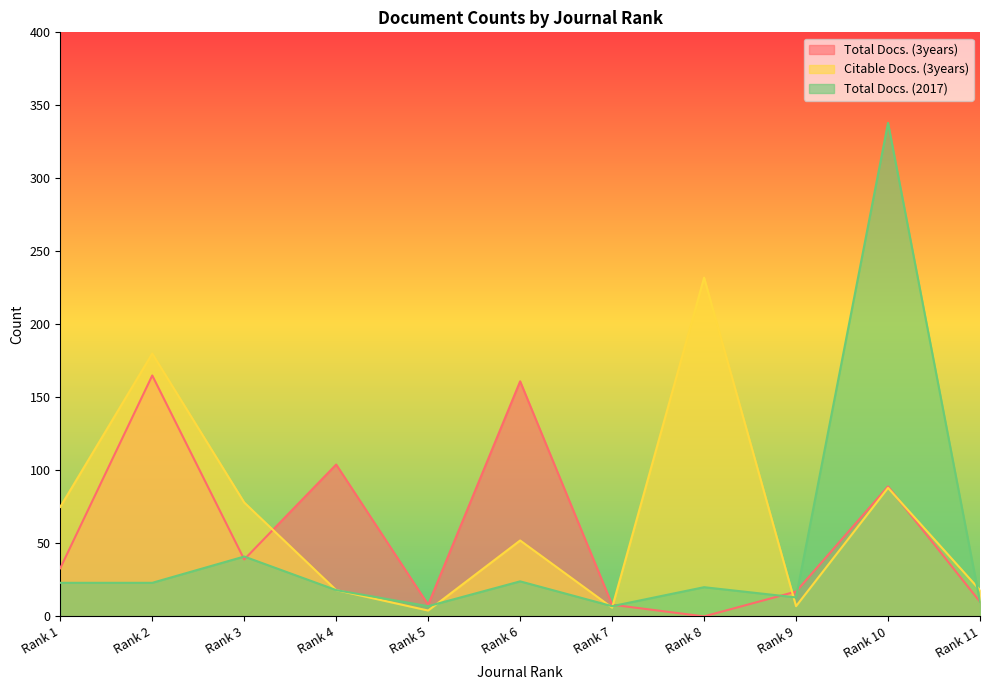

Which series has the largest range (max minus min)?

Total Docs. (2017)